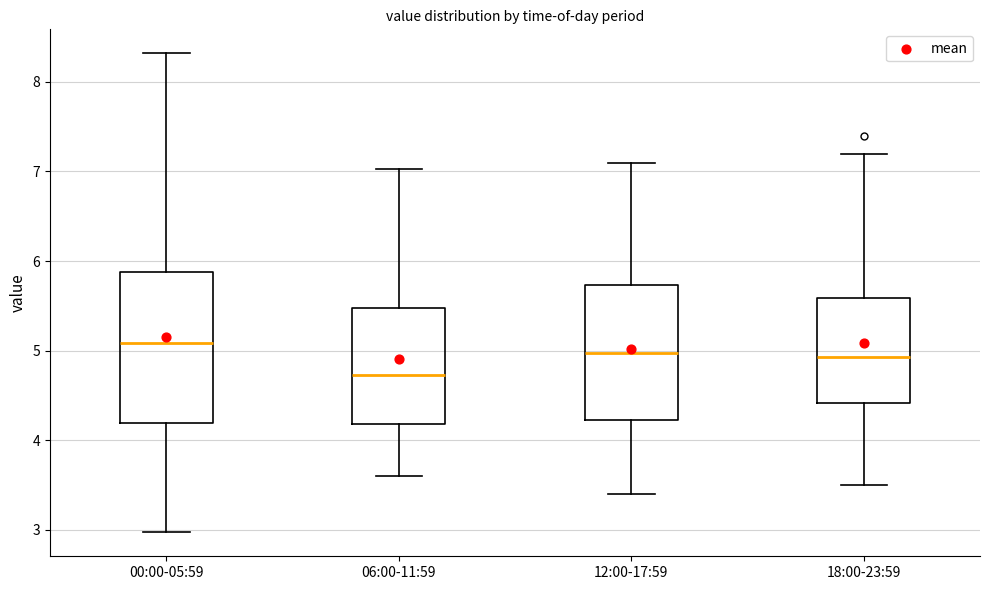

Where does the median line of the box for 06:00-11:59 sit on the y-axis? The values are not printed on the chart, so give them approximately, as read against the axis.

4.7